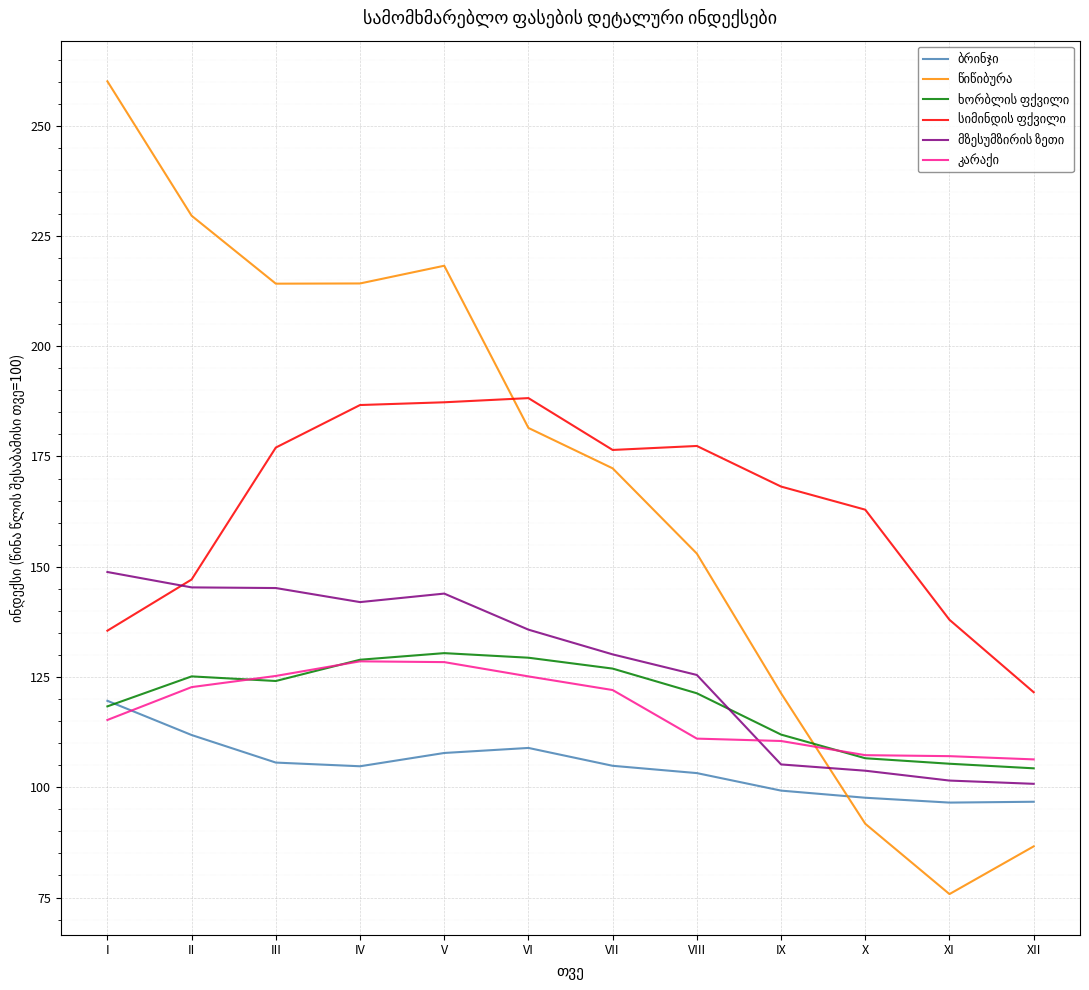

At which category does the chart reach its minimum across all series?

XI